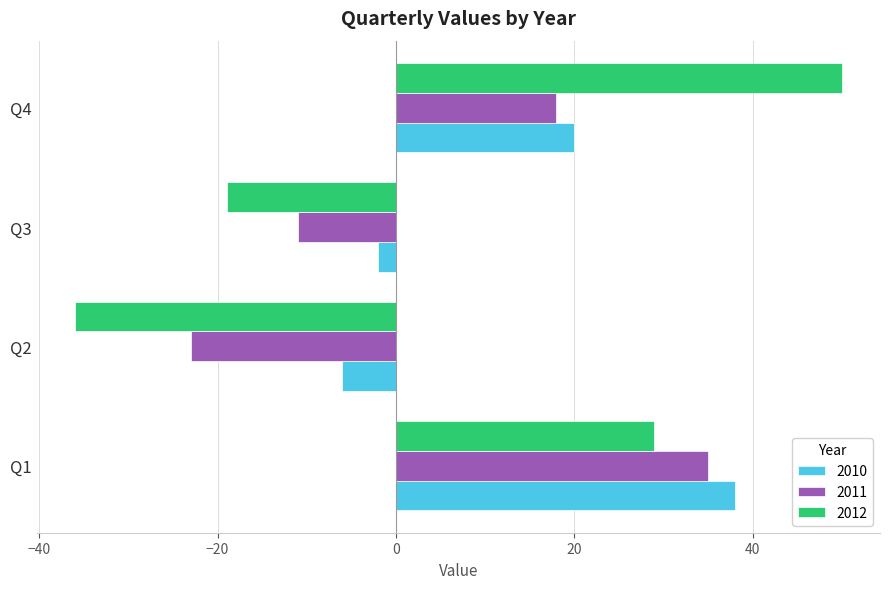

What are all the series names shown in the legend?

2010, 2011, 2012